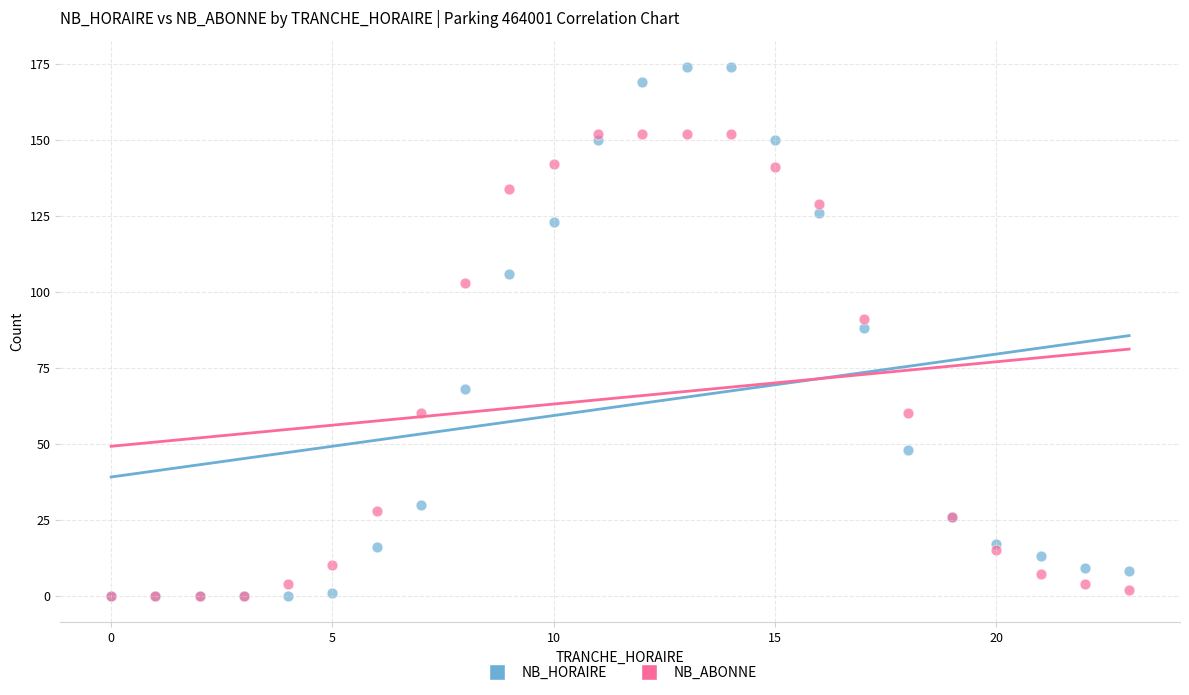

In the NB_ABONNE series, what Y value is closest to 76?

91